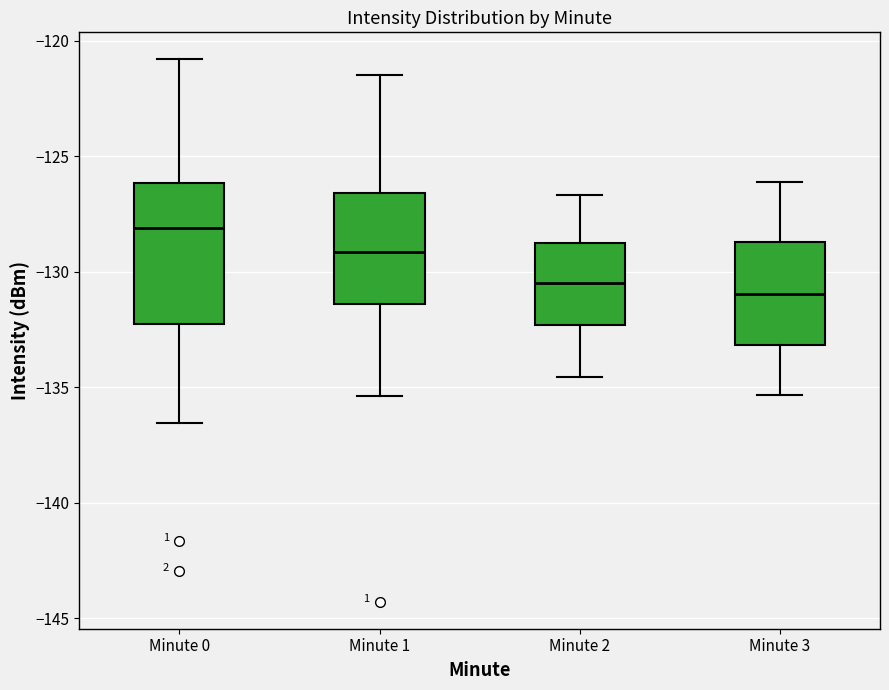

Which box is the tallest, from its lower edge to its upper edge?

Minute 0